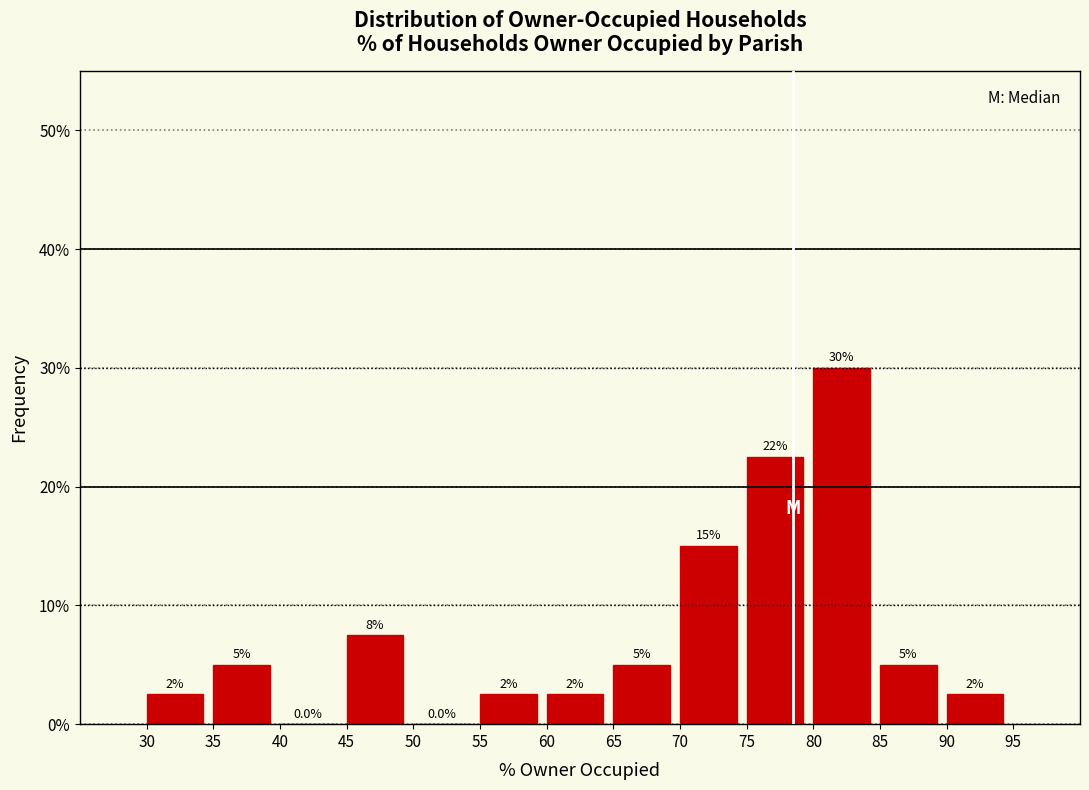

Over which range of the x-axis is the bar tallest?

80 to 85